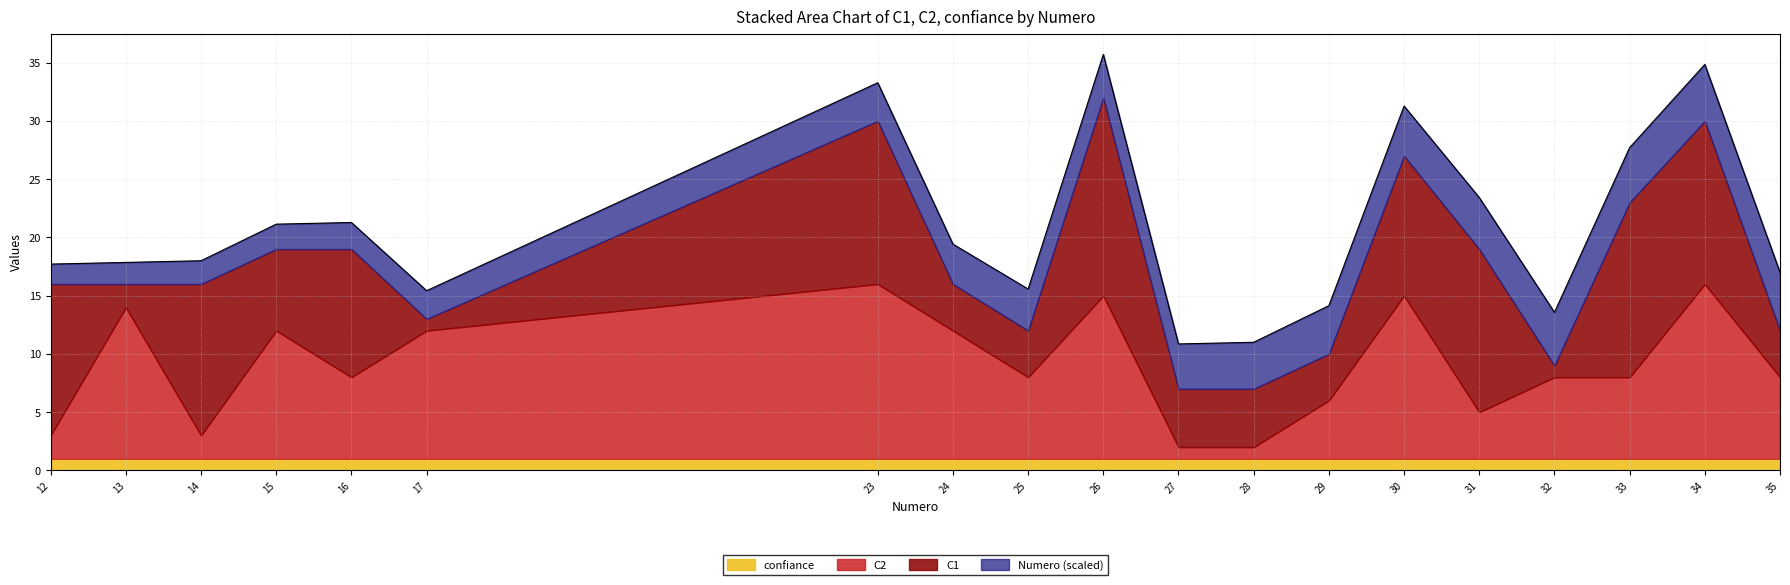

How many lines are shown in the chart?

4